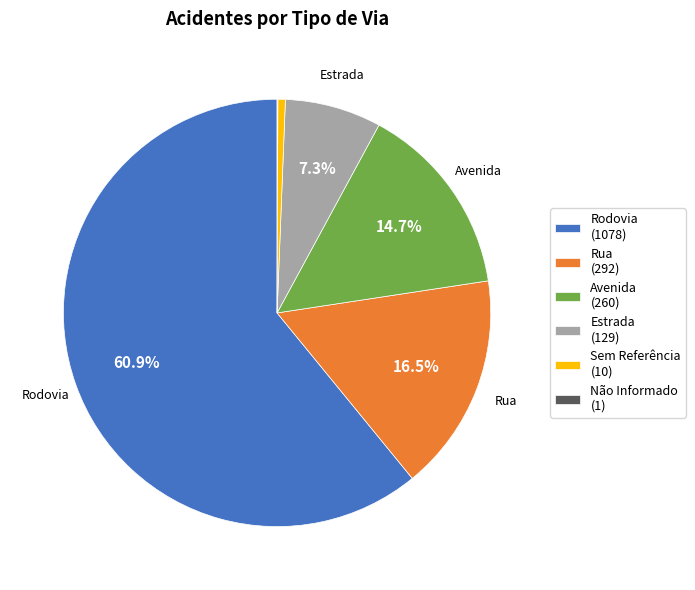

What percentage is NOT represented by Estrada (129)?

92.7%